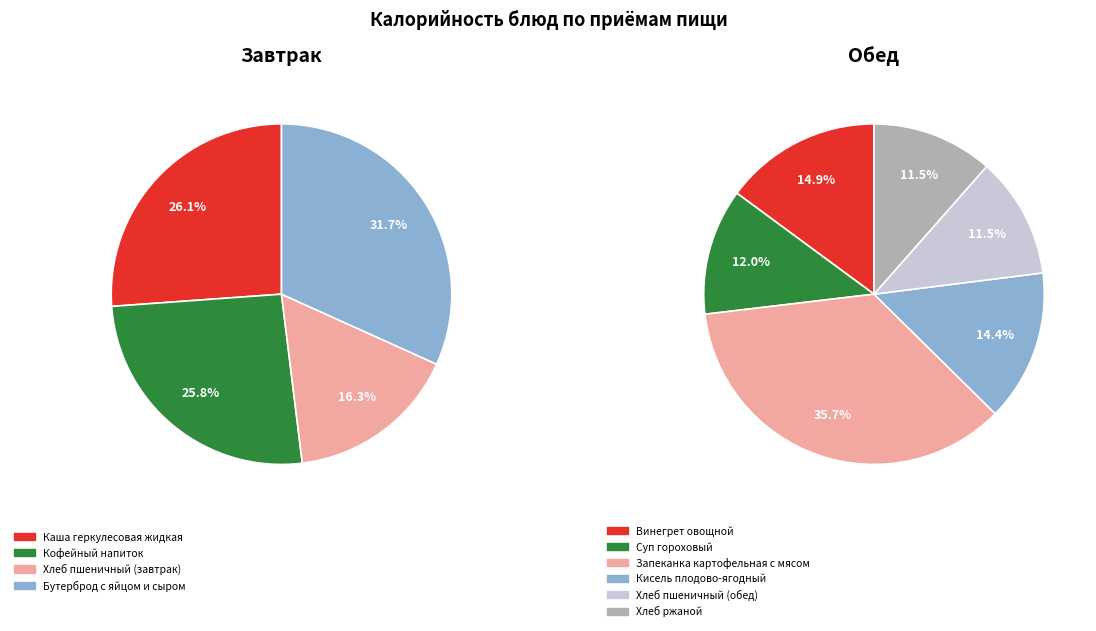

The Хлеб ржаной slice represents 16% of the pie. True or false?

False